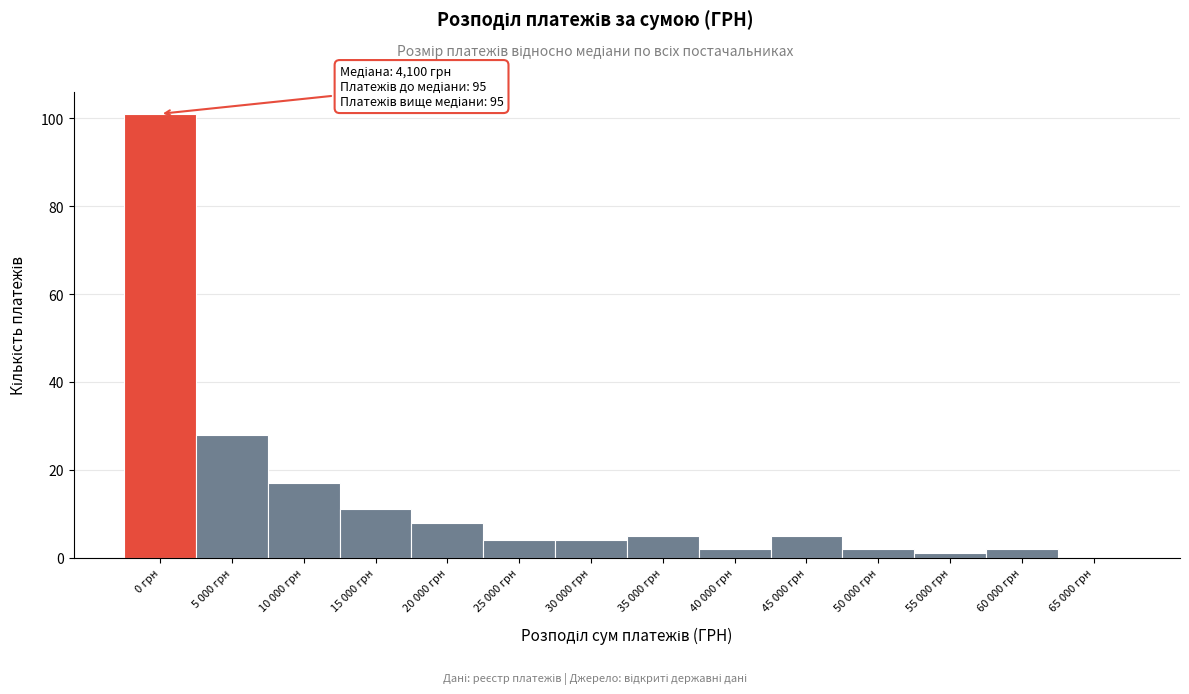

Reading left to right, transcribe all the data shown in this chart.

0 грн=101	5 000 грн=28	10 000 грн=17	15 000 грн=11	20 000 грн=8	25 000 грн=4	30 000 грн=4	35 000 грн=5	40 000 грн=2	45 000 грн=5	50 000 грн=2	55 000 грн=1	60 000 грн=2	65 000 грн=0